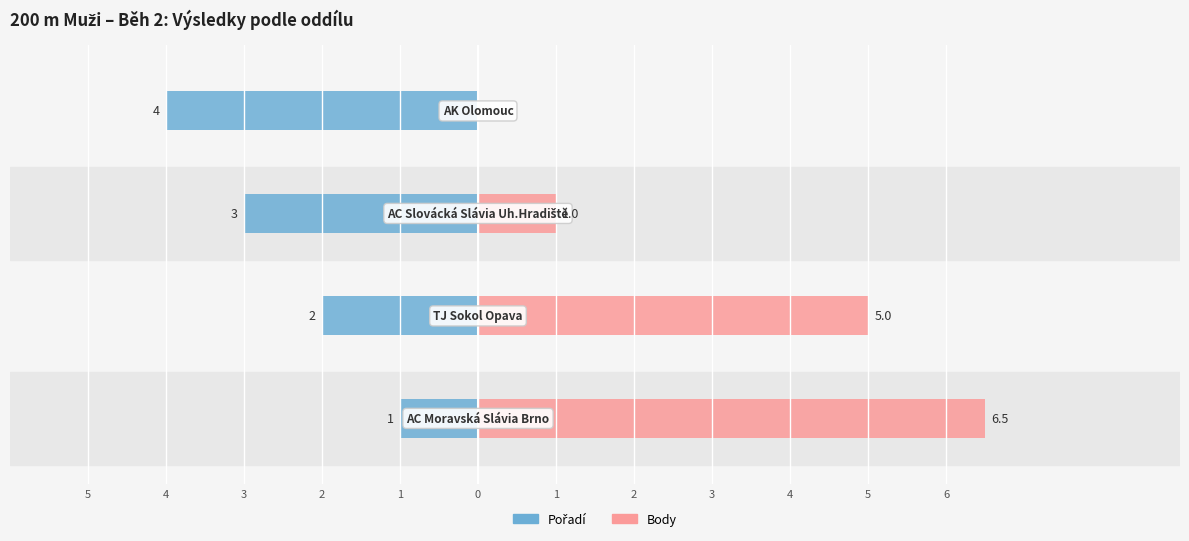

Reading left to right, transcribe all the data shown in this chart.

Pořadí: -1.0	-2.0	-3.0	-4.0
Body: 6.5	5.0	1.0	0.0